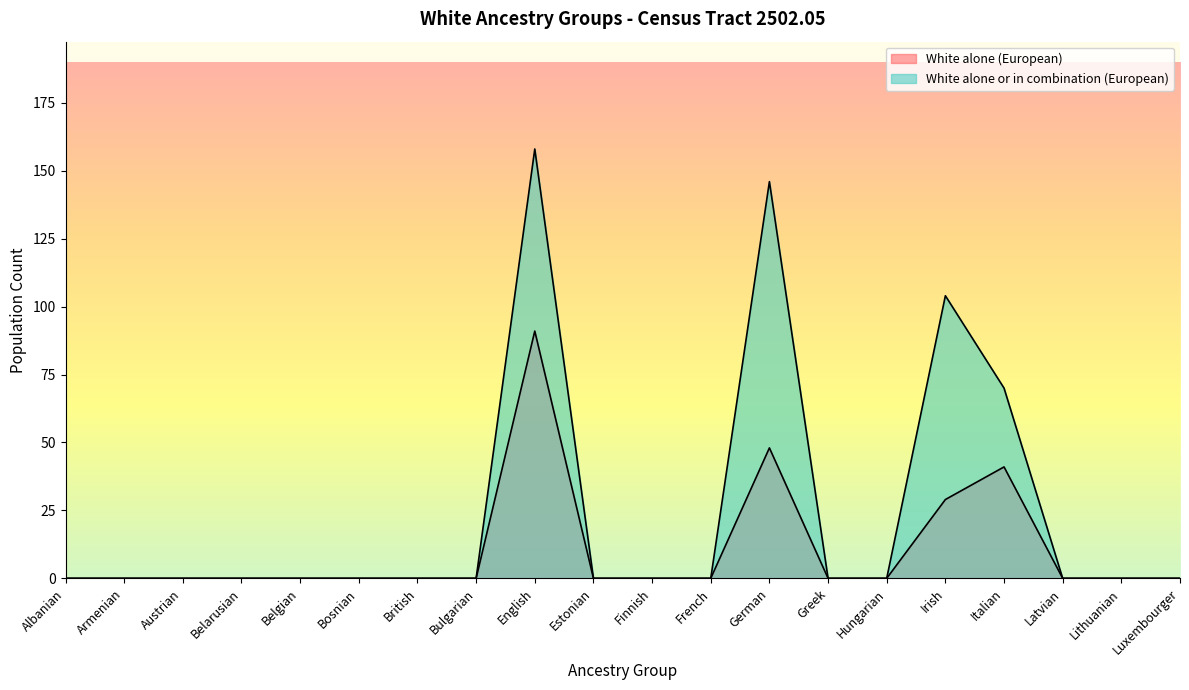

What is the difference between the maximum and minimum values in the White alone or in combination (European) series?

158